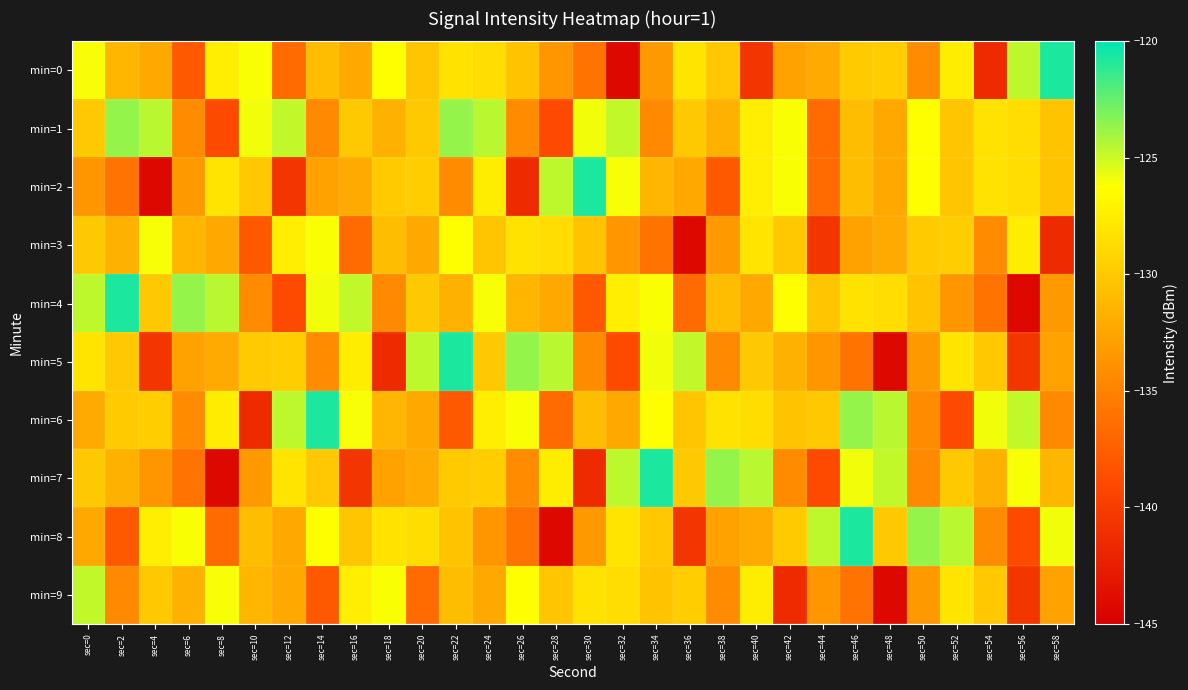

Reading left to right, what are all the values shown in this chart?

min=0: sec=0=-126.1	sec=2=-131.3	sec=4=-132.3	sec=6=-137.8	sec=8=-127.4	sec=10=-126.1	sec=12=-136.6	sec=14=-130.8	sec=16=-132.3	sec=18=-126.3	sec=20=-130.3	sec=22=-128.2	sec=24=-128.6	sec=26=-130.4	sec=28=-133.6	sec=30=-136.0	sec=32=-144.3	sec=34=-133.3	sec=36=-128.1	sec=38=-130.1	sec=40=-140.5	sec=42=-132.7	sec=44=-132.2	sec=46=-129.8	sec=48=-129.7	sec=50=-134.3	sec=52=-127.5	sec=54=-141.4	sec=56=-124.7	sec=58=-120.7
min=1: sec=0=-130.0	sec=2=-123.7	sec=4=-124.5	sec=6=-134.2	sec=8=-138.9	sec=10=-125.9	sec=12=-124.8	sec=14=-134.5	sec=16=-130.0	sec=18=-131.7	sec=20=-130.0	sec=22=-123.7	sec=24=-124.5	sec=26=-134.2	sec=28=-138.9	sec=30=-125.9	sec=32=-124.8	sec=34=-134.5	sec=36=-130.0	sec=38=-131.7	sec=40=-127.4	sec=42=-126.1	sec=44=-136.6	sec=46=-130.8	sec=48=-132.3	sec=50=-126.3	sec=52=-130.3	sec=54=-128.2	sec=56=-128.6	sec=58=-130.4
min=2: sec=0=-133.6	sec=2=-136.0	sec=4=-144.3	sec=6=-133.3	sec=8=-128.1	sec=10=-130.1	sec=12=-140.5	sec=14=-132.7	sec=16=-132.2	sec=18=-129.8	sec=20=-129.7	sec=22=-134.3	sec=24=-127.5	sec=26=-141.4	sec=28=-124.7	sec=30=-120.7	sec=32=-126.1	sec=34=-131.3	sec=36=-132.3	sec=38=-137.8	sec=40=-127.4	sec=42=-126.1	sec=44=-136.6	sec=46=-130.8	sec=48=-132.3	sec=50=-126.3	sec=52=-130.3	sec=54=-128.2	sec=56=-128.6	sec=58=-130.4
min=3: sec=0=-130.0	sec=2=-131.7	sec=4=-126.1	sec=6=-131.3	sec=8=-132.3	sec=10=-137.8	sec=12=-127.4	sec=14=-126.1	sec=16=-136.6	sec=18=-130.8	sec=20=-132.3	sec=22=-126.3	sec=24=-130.3	sec=26=-128.2	sec=28=-128.6	sec=30=-130.4	sec=32=-133.6	sec=34=-136.0	sec=36=-144.3	sec=38=-133.3	sec=40=-128.1	sec=42=-130.1	sec=44=-140.5	sec=46=-132.7	sec=48=-132.2	sec=50=-129.8	sec=52=-129.7	sec=54=-134.3	sec=56=-127.5	sec=58=-141.4
min=4: sec=0=-124.7	sec=2=-120.7	sec=4=-130.0	sec=6=-123.7	sec=8=-124.5	sec=10=-134.2	sec=12=-138.9	sec=14=-125.9	sec=16=-124.8	sec=18=-134.5	sec=20=-130.0	sec=22=-131.7	sec=24=-126.1	sec=26=-131.3	sec=28=-132.3	sec=30=-137.8	sec=32=-127.4	sec=34=-126.1	sec=36=-136.6	sec=38=-130.8	sec=40=-132.3	sec=42=-126.3	sec=44=-130.3	sec=46=-128.2	sec=48=-128.6	sec=50=-130.4	sec=52=-133.6	sec=54=-136.0	sec=56=-144.3	sec=58=-133.3
min=5: sec=0=-128.1	sec=2=-130.1	sec=4=-140.5	sec=6=-132.7	sec=8=-132.2	sec=10=-129.8	sec=12=-129.7	sec=14=-134.3	sec=16=-127.5	sec=18=-141.4	sec=20=-124.7	sec=22=-120.7	sec=24=-130.0	sec=26=-123.7	sec=28=-124.5	sec=30=-134.2	sec=32=-138.9	sec=34=-125.9	sec=36=-124.8	sec=38=-134.5	sec=40=-130.0	sec=42=-131.7	sec=44=-133.6	sec=46=-136.0	sec=48=-144.3	sec=50=-133.3	sec=52=-128.1	sec=54=-130.1	sec=56=-140.5	sec=58=-132.7
min=6: sec=0=-132.2	sec=2=-129.8	sec=4=-129.7	sec=6=-134.3	sec=8=-127.5	sec=10=-141.4	sec=12=-124.7	sec=14=-120.7	sec=16=-126.1	sec=18=-131.3	sec=20=-132.3	sec=22=-137.8	sec=24=-127.4	sec=26=-126.1	sec=28=-136.6	sec=30=-130.8	sec=32=-132.3	sec=34=-126.3	sec=36=-130.3	sec=38=-128.2	sec=40=-128.6	sec=42=-130.4	sec=44=-130.0	sec=46=-123.7	sec=48=-124.5	sec=50=-134.2	sec=52=-138.9	sec=54=-125.9	sec=56=-124.8	sec=58=-134.5
min=7: sec=0=-130.0	sec=2=-131.7	sec=4=-133.6	sec=6=-136.0	sec=8=-144.3	sec=10=-133.3	sec=12=-128.1	sec=14=-130.1	sec=16=-140.5	sec=18=-132.7	sec=20=-132.2	sec=22=-129.8	sec=24=-129.7	sec=26=-134.3	sec=28=-127.5	sec=30=-141.4	sec=32=-124.7	sec=34=-120.7	sec=36=-130.0	sec=38=-123.7	sec=40=-124.5	sec=42=-134.2	sec=44=-138.9	sec=46=-125.9	sec=48=-124.8	sec=50=-134.5	sec=52=-130.0	sec=54=-131.7	sec=56=-126.1	sec=58=-131.3
min=8: sec=0=-132.3	sec=2=-137.8	sec=4=-127.4	sec=6=-126.1	sec=8=-136.6	sec=10=-130.8	sec=12=-132.3	sec=14=-126.3	sec=16=-130.3	sec=18=-128.2	sec=20=-128.6	sec=22=-130.4	sec=24=-133.6	sec=26=-136.0	sec=28=-144.3	sec=30=-133.3	sec=32=-128.1	sec=34=-130.1	sec=36=-140.5	sec=38=-132.7	sec=40=-132.2	sec=42=-129.8	sec=44=-124.7	sec=46=-120.7	sec=48=-130.0	sec=50=-123.7	sec=52=-124.5	sec=54=-134.2	sec=56=-138.9	sec=58=-125.9
min=9: sec=0=-124.8	sec=2=-134.5	sec=4=-130.0	sec=6=-131.7	sec=8=-126.1	sec=10=-131.3	sec=12=-132.3	sec=14=-137.8	sec=16=-127.4	sec=18=-126.1	sec=20=-136.6	sec=22=-130.8	sec=24=-132.3	sec=26=-126.3	sec=28=-130.3	sec=30=-128.2	sec=32=-128.6	sec=34=-130.4	sec=36=-129.7	sec=38=-134.3	sec=40=-127.5	sec=42=-141.4	sec=44=-133.6	sec=46=-136.0	sec=48=-144.3	sec=50=-133.3	sec=52=-128.1	sec=54=-130.1	sec=56=-140.5	sec=58=-132.7